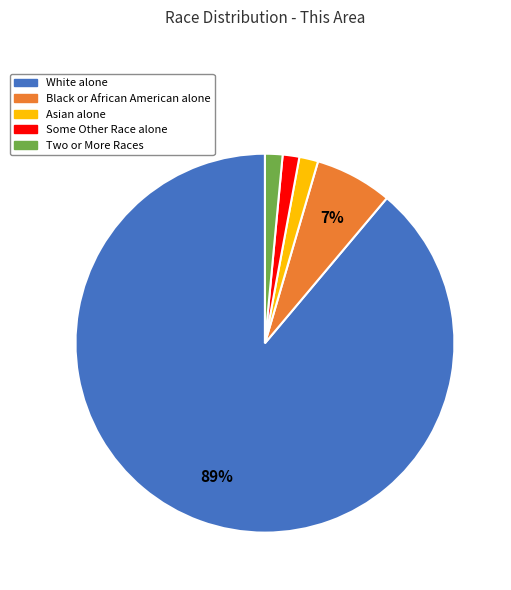

Combined, do Black or African American alone and White alone account for over 50%?

Yes